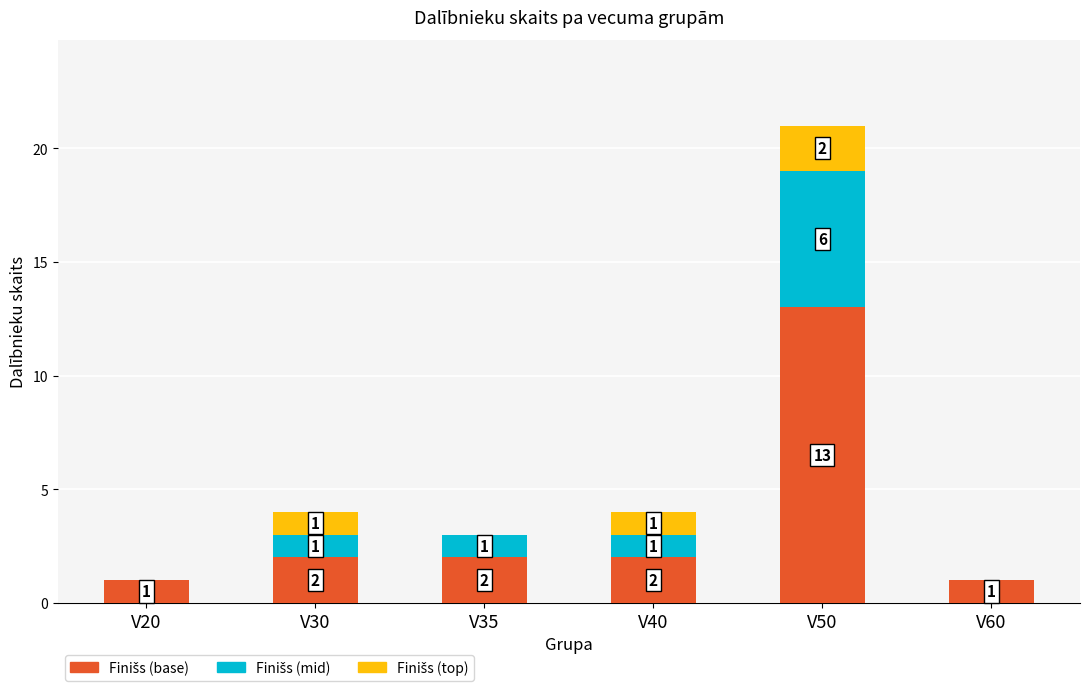

What is the total value across all series at V40?

4